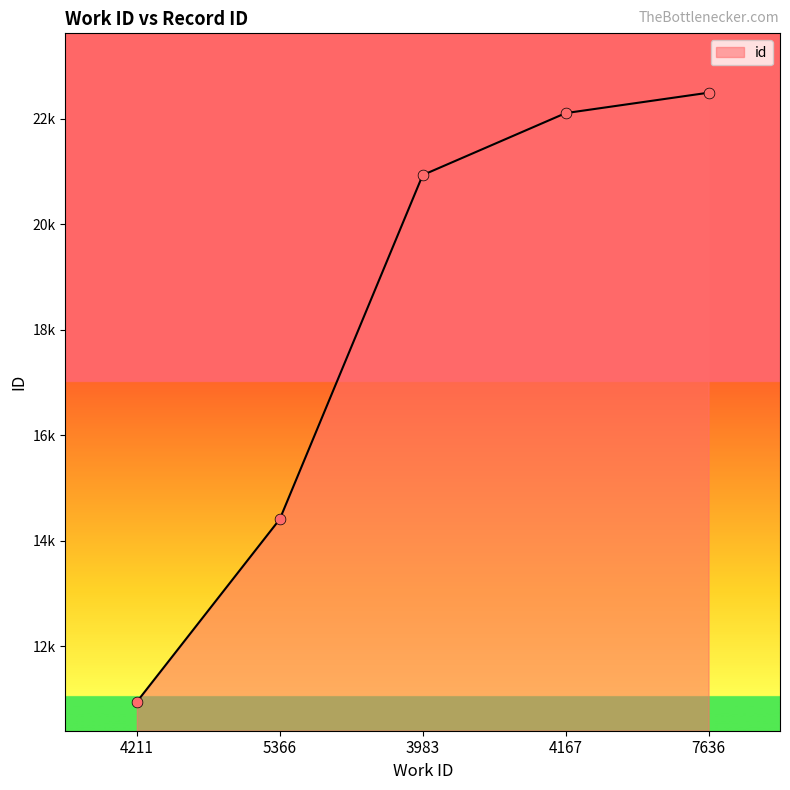

What is the change in value from 3983 to 4167?

+1173